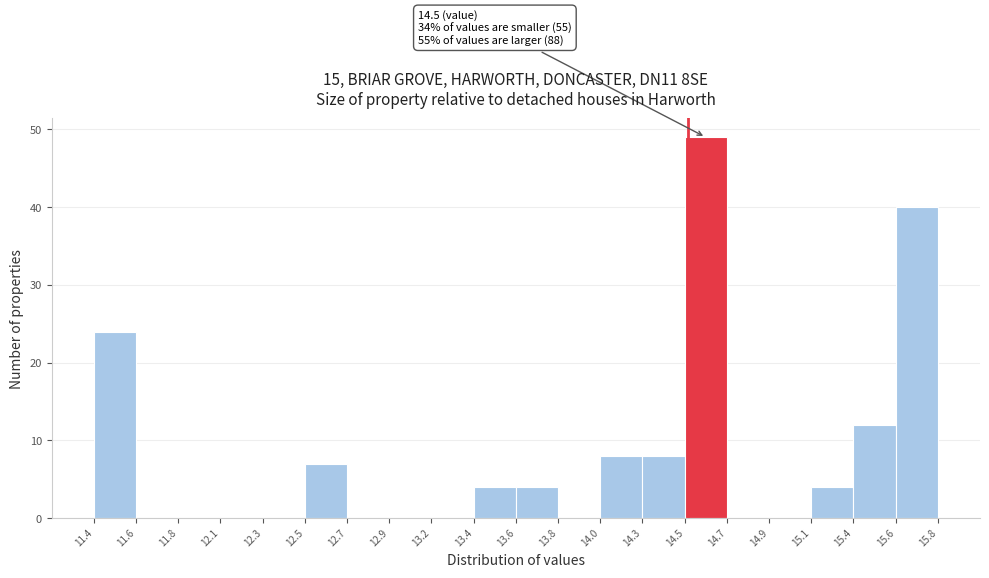

Which range on the x-axis has the tallest bar?

14.5 to 14.7